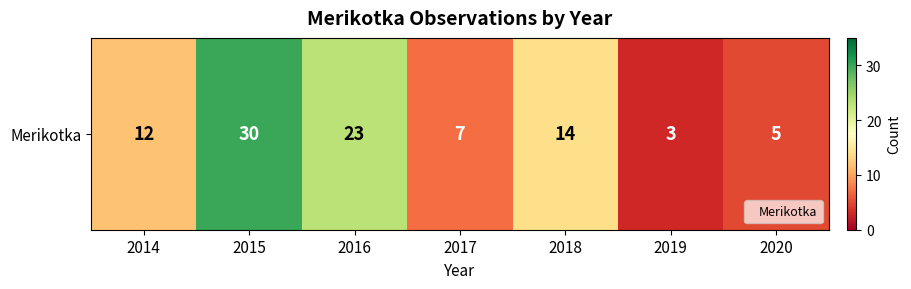

Rank the categories by value from highest to lowest.

2015, 2016, 2018, 2014, 2017, 2020, 2019